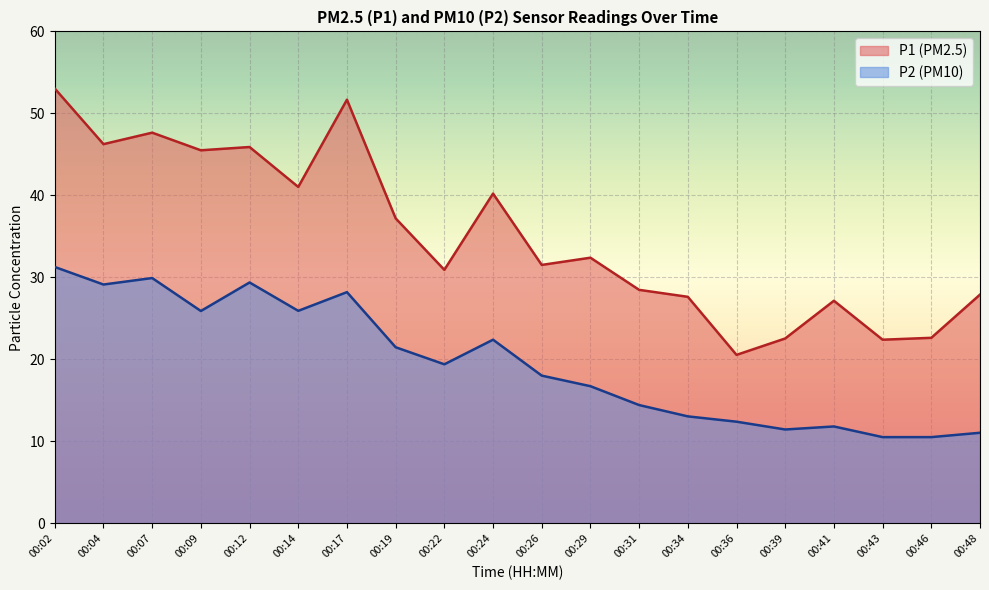

Does the chart display data point markers on the line(s)?

No